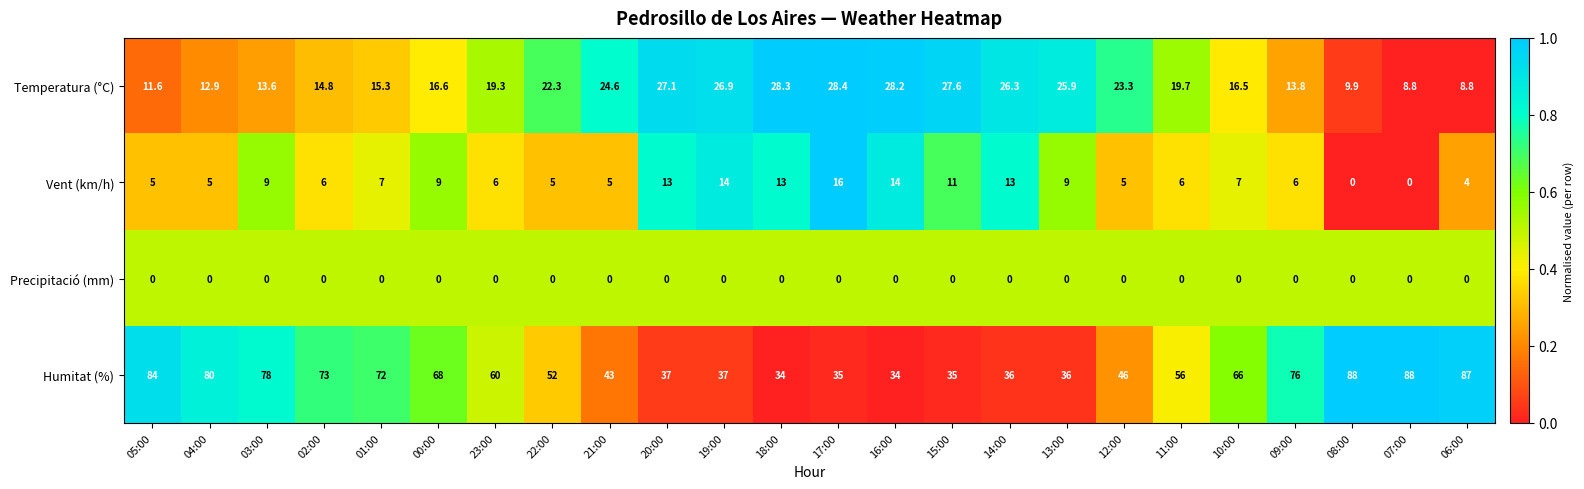

True or false: Temperatura (°C) has a value of 24.6 at 21:00.

True